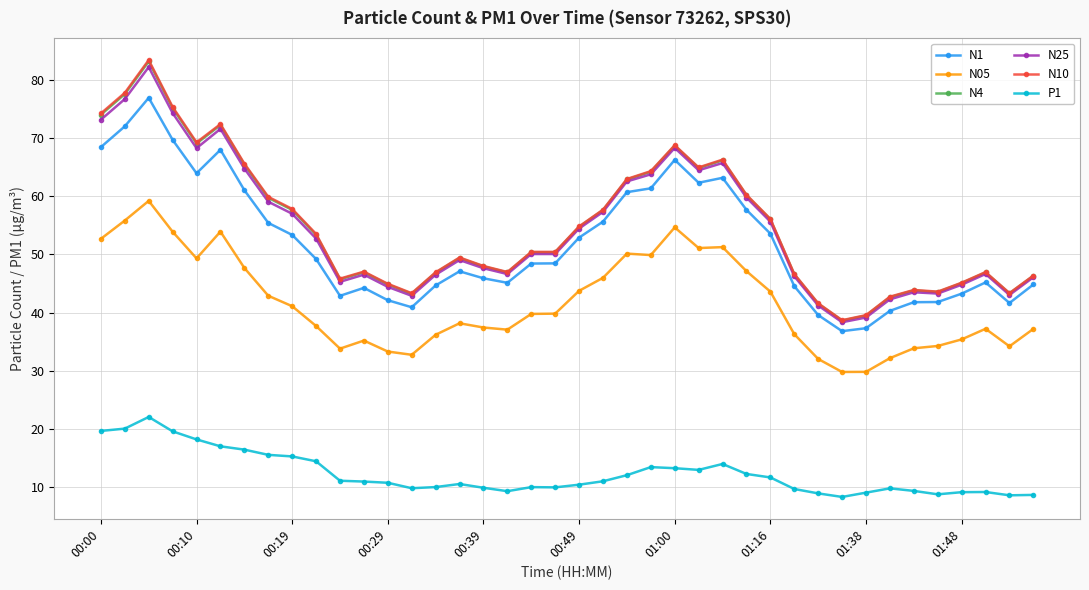

Which series has the largest range (max minus min)?

N10